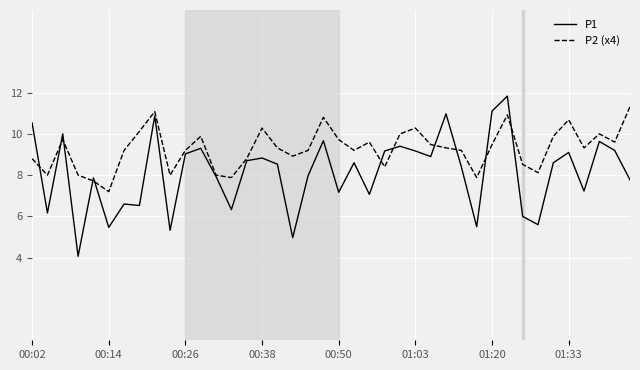

Rank the series by their average value, from highest to lowest.

P2 (x4), P1